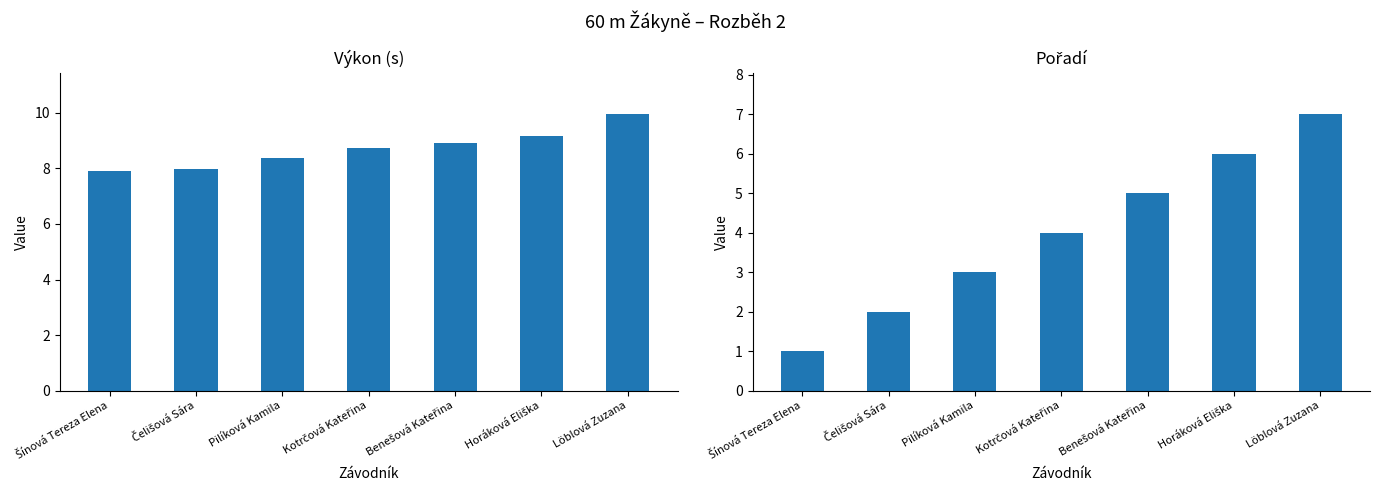

The value of Pořadí at Horáková Eliška is 6.0. True or false?

True